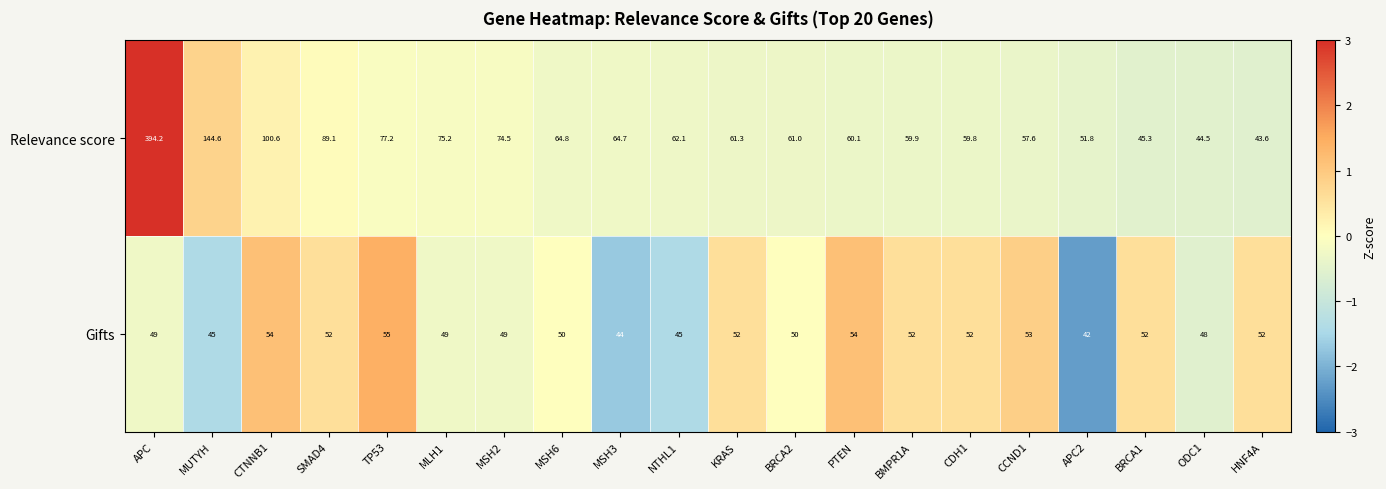

At which label does Gifts first exceed 52?

CTNNB1